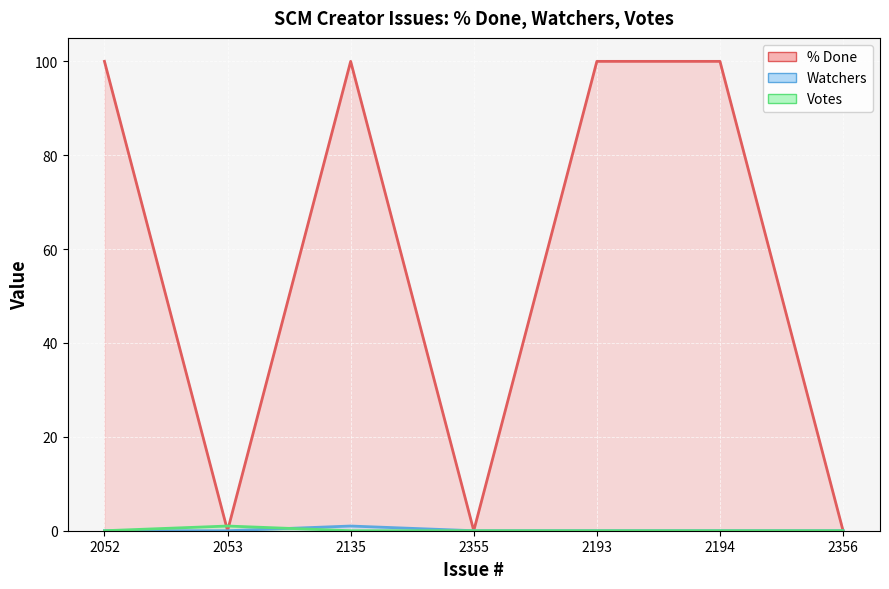

True or false: Watchers and % Done cross at least once.

False